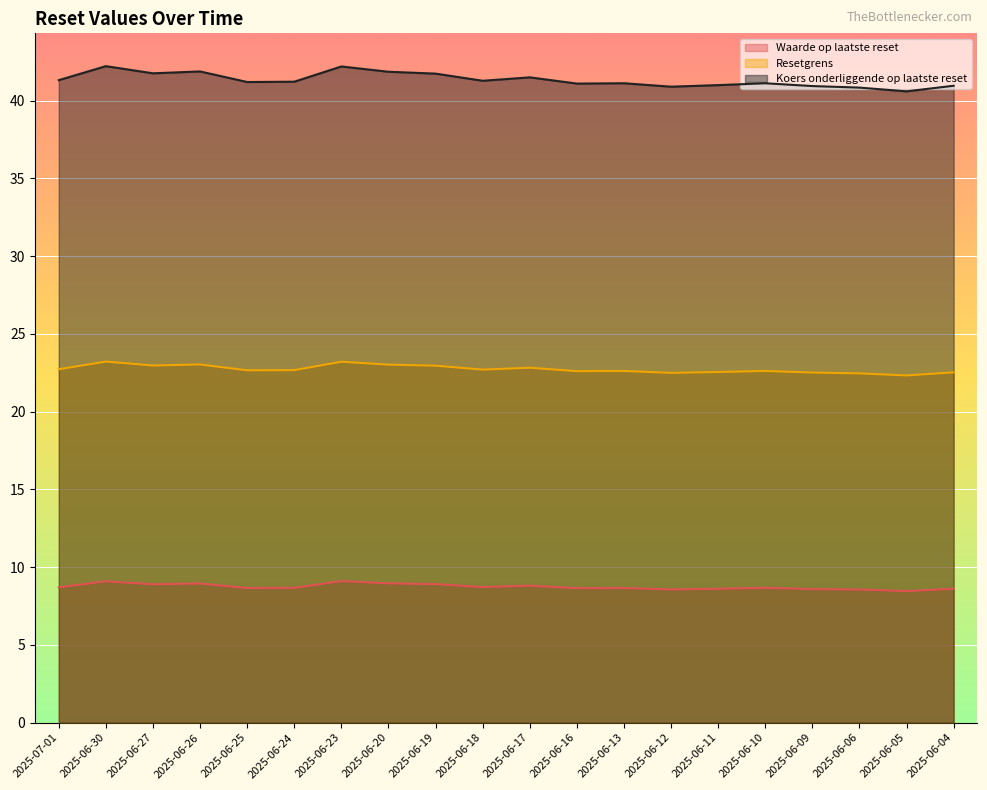

Where does the Koers onderliggende op laatste reset series first go above 41?

2025-07-01